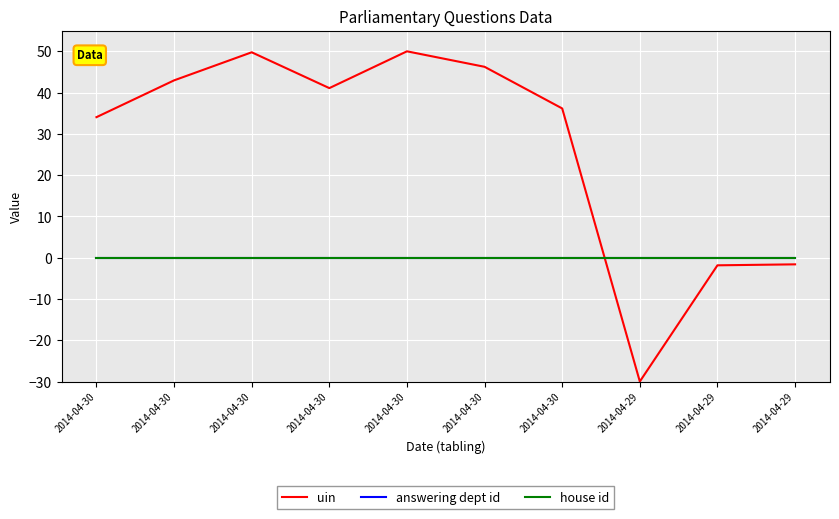

True or false: house id and answering dept id intersect in this chart.

False